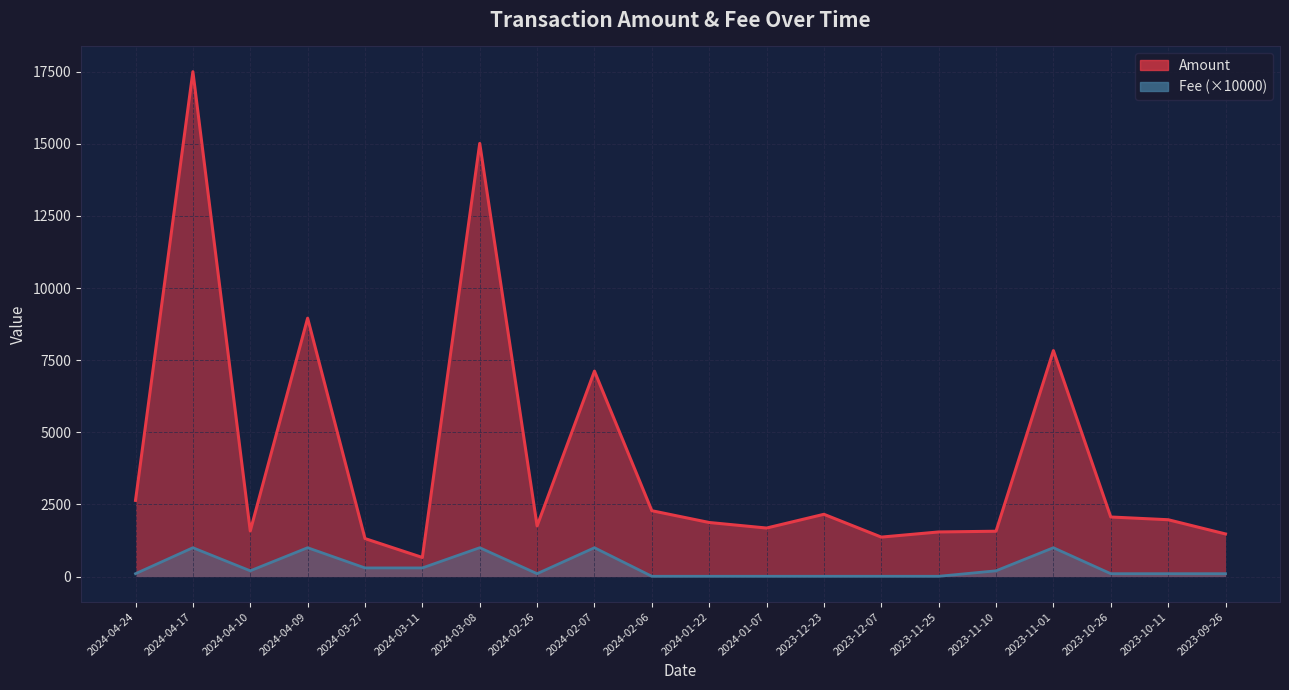

True or false: Fee and Amount intersect in this chart.

False